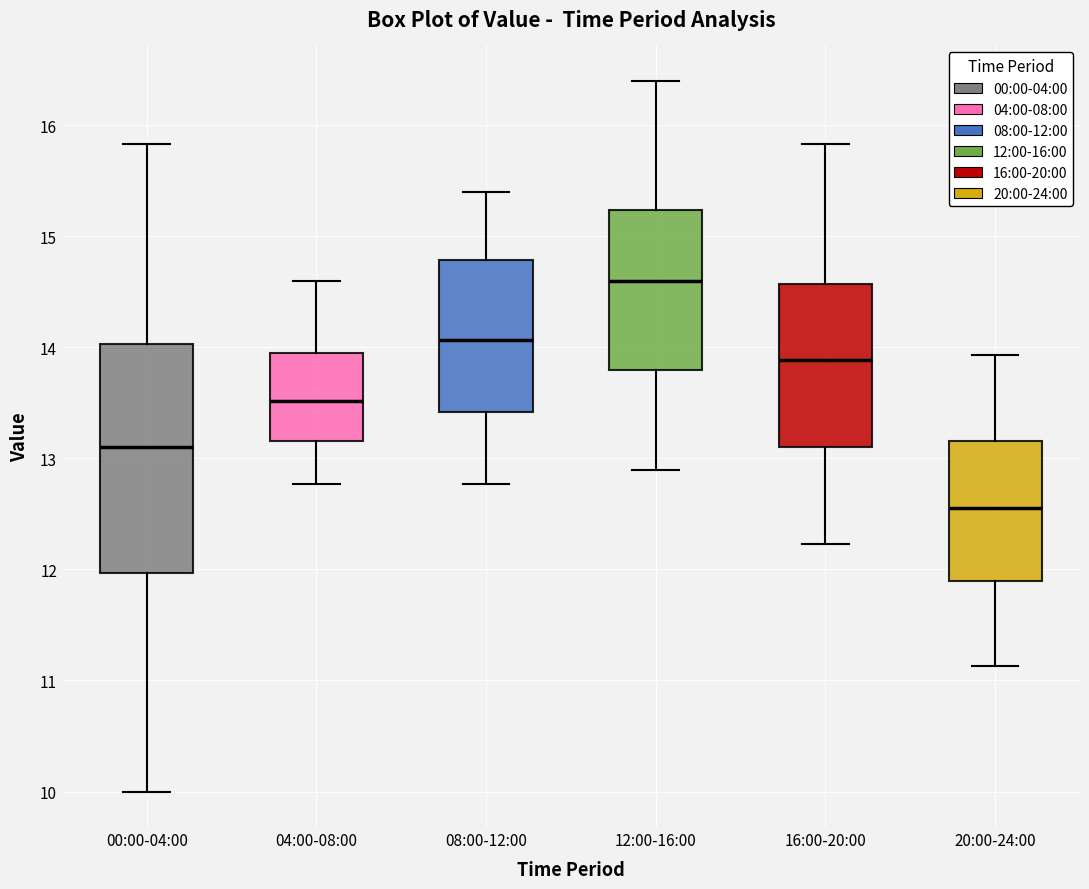

Where is the upper edge of the box for 12:00-16:00 on the y-axis? The values are not printed on the chart, so give them approximately, as read against the axis.

15.2